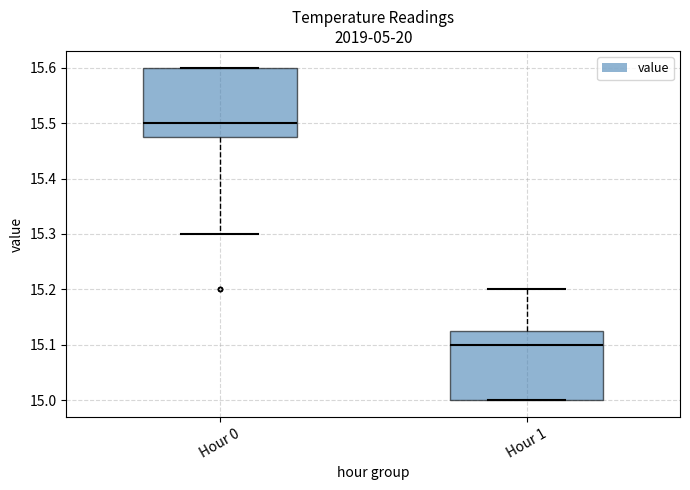

Reading left to right, transcribe this box plot: for each box, give where its median line is, the range the box spans, and where its two whiskers end, as read against the y-axis. The values are not printed on the chart, so give them approximately, as read against the axis.

Hour 0: median 15.50, box 15.48 to 15.60, whiskers 15.30 to 15.60
Hour 1: median 15.10, box 15.00 to 15.13, whiskers 15.00 to 15.20